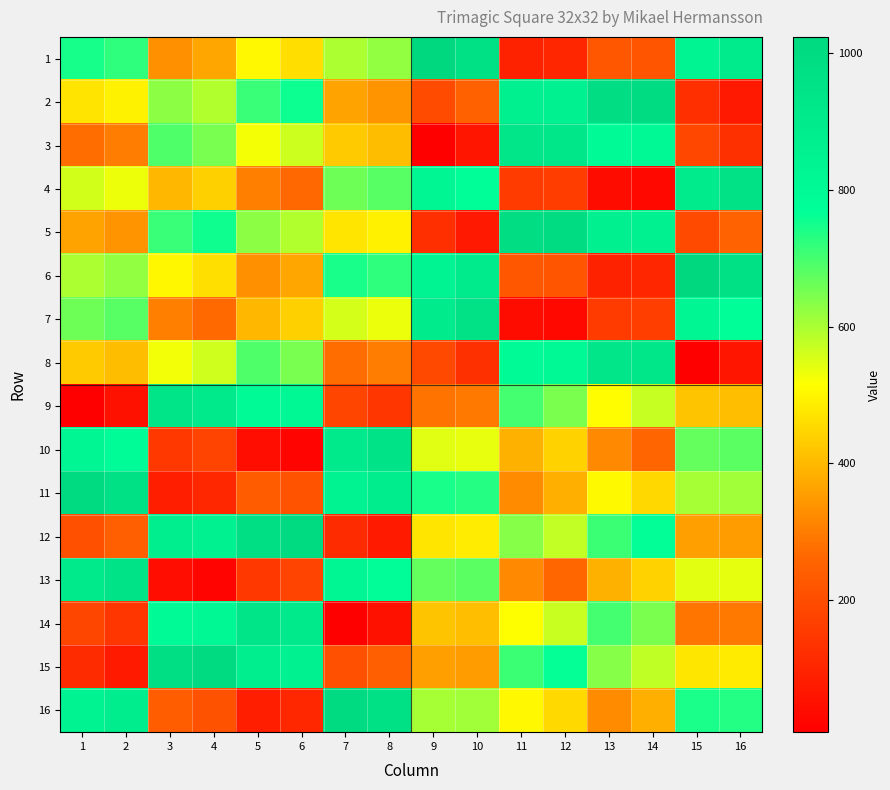

Which has a higher value, 14 or 6?

6